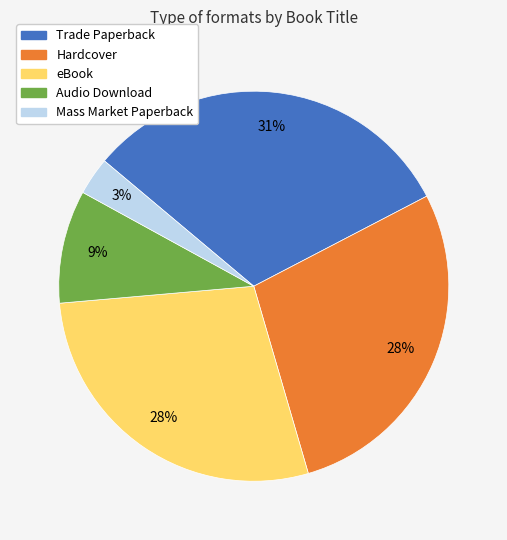

To the nearest percent, what is the difference between the largest and smallest slice percentages?

28%